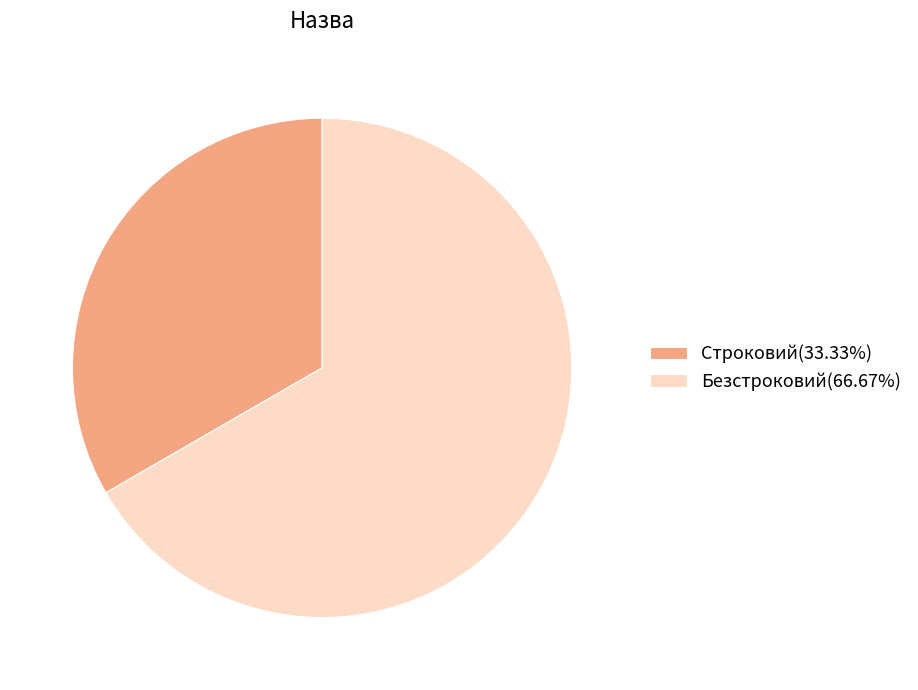

Does any single category account for the majority?

Yes